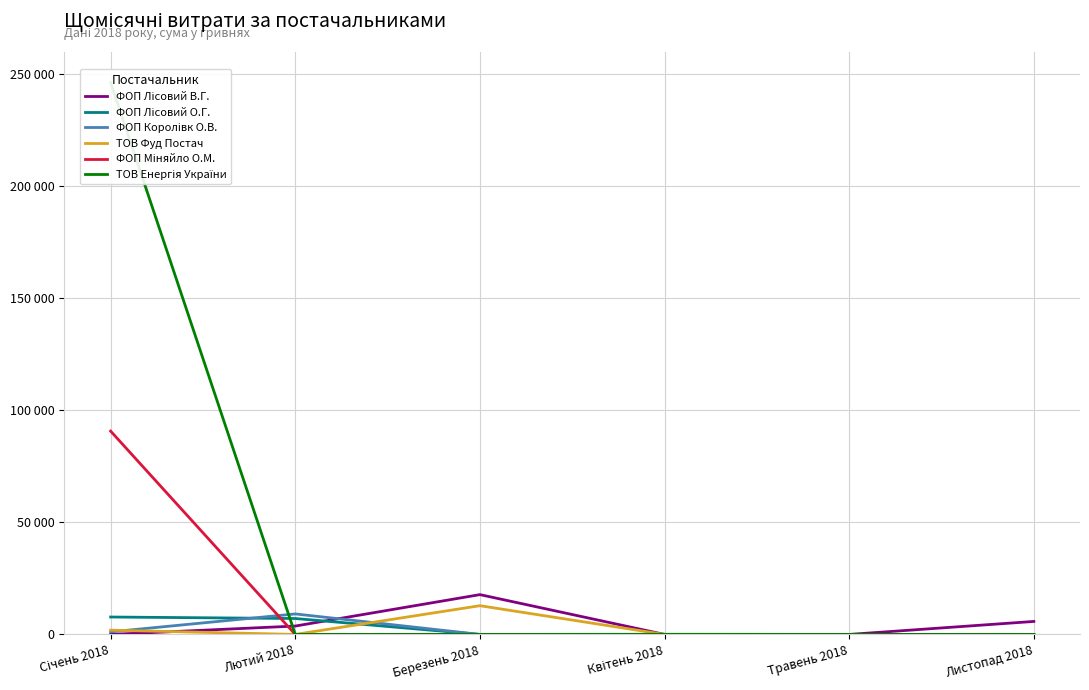

Count the number of categories in the chart.

6